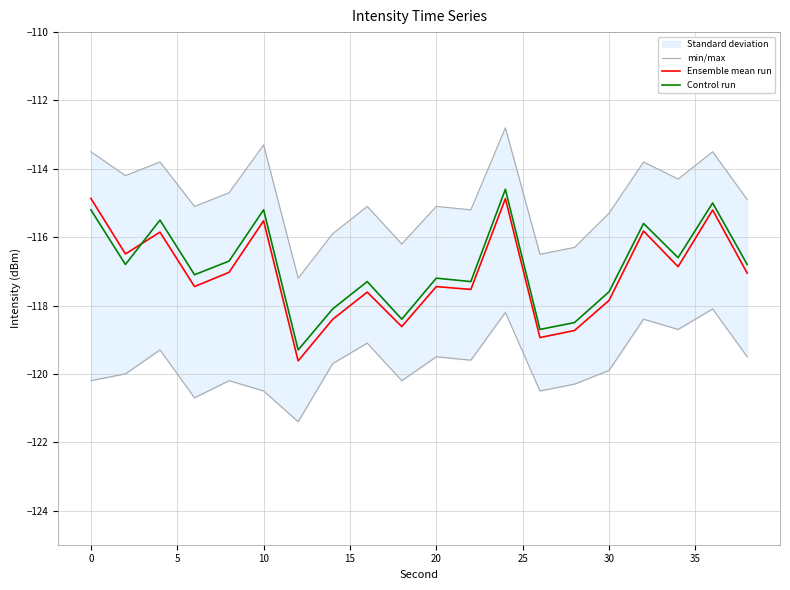

True or false: Control run and Ensemble mean run intersect in this chart.

True